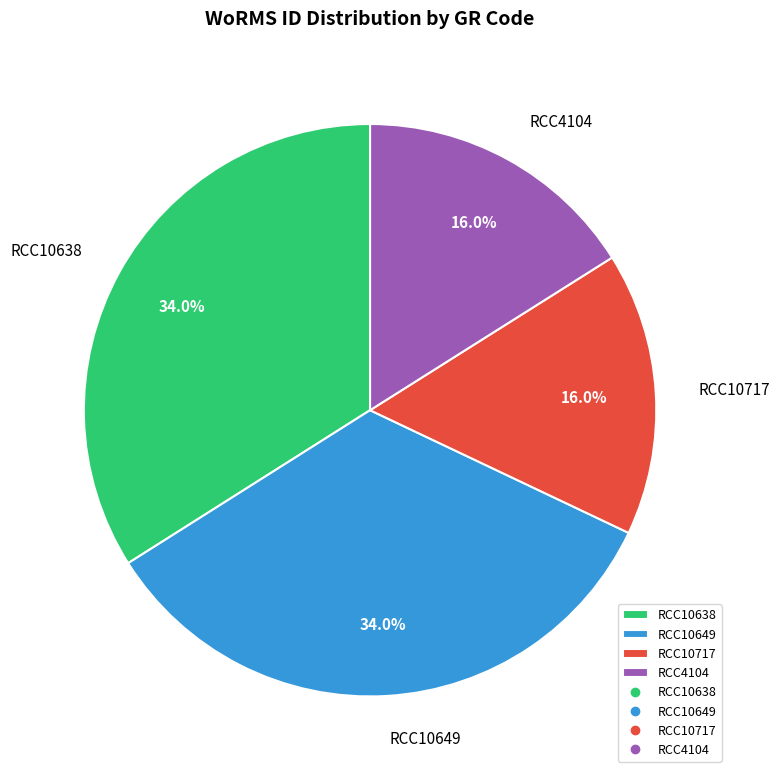

Is RCC10638 the majority of the pie?

No